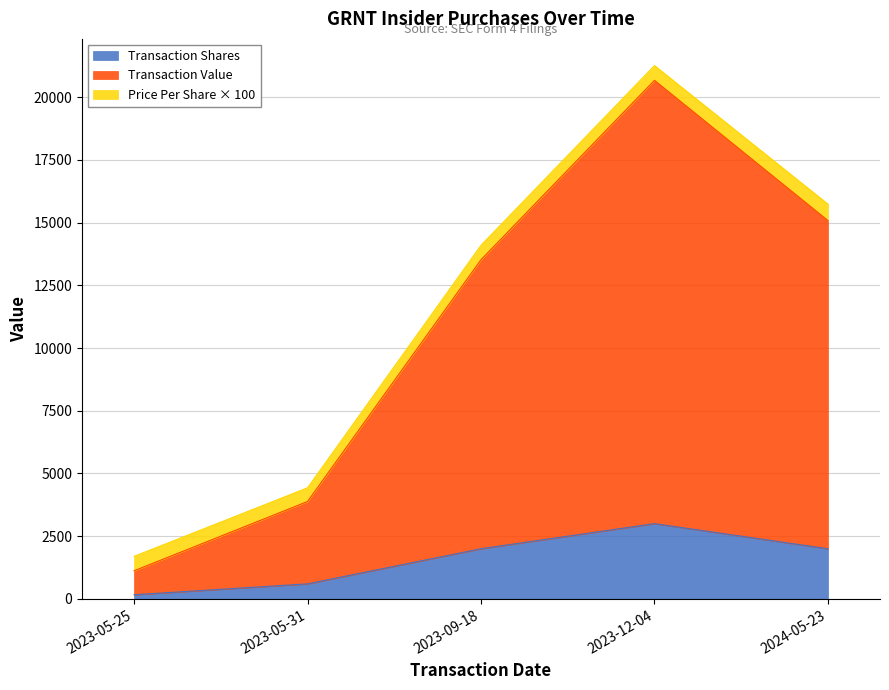

What is the maximum value shown in the chart?

21259